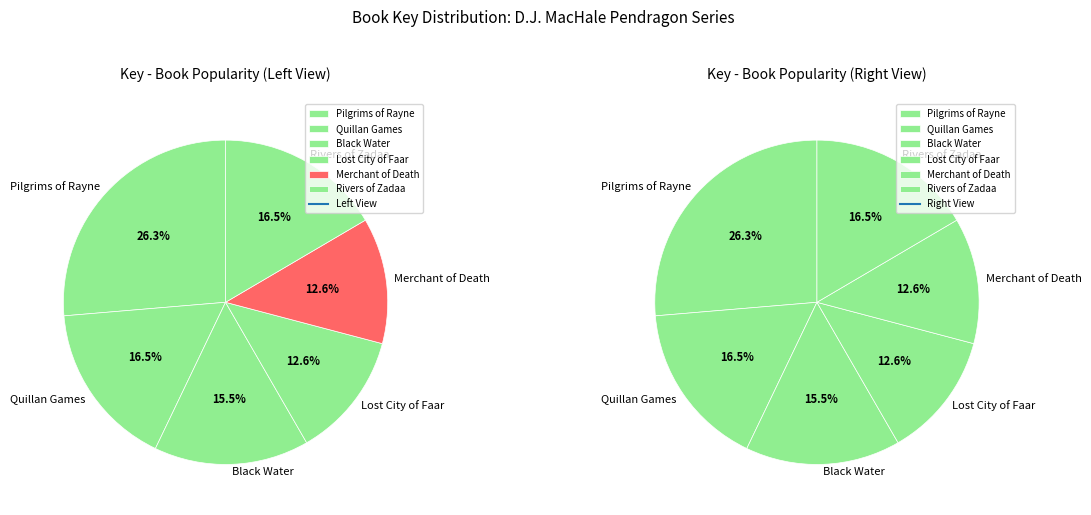

Does Rivers of Zadaa account for over 50% of the chart?

No